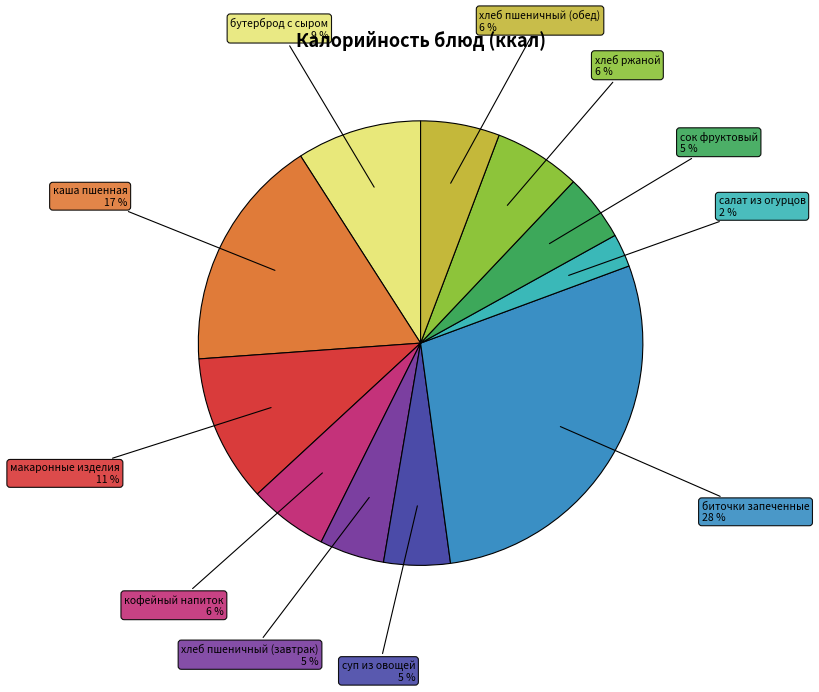

To the nearest percent, what is the average slice percentage?

9%